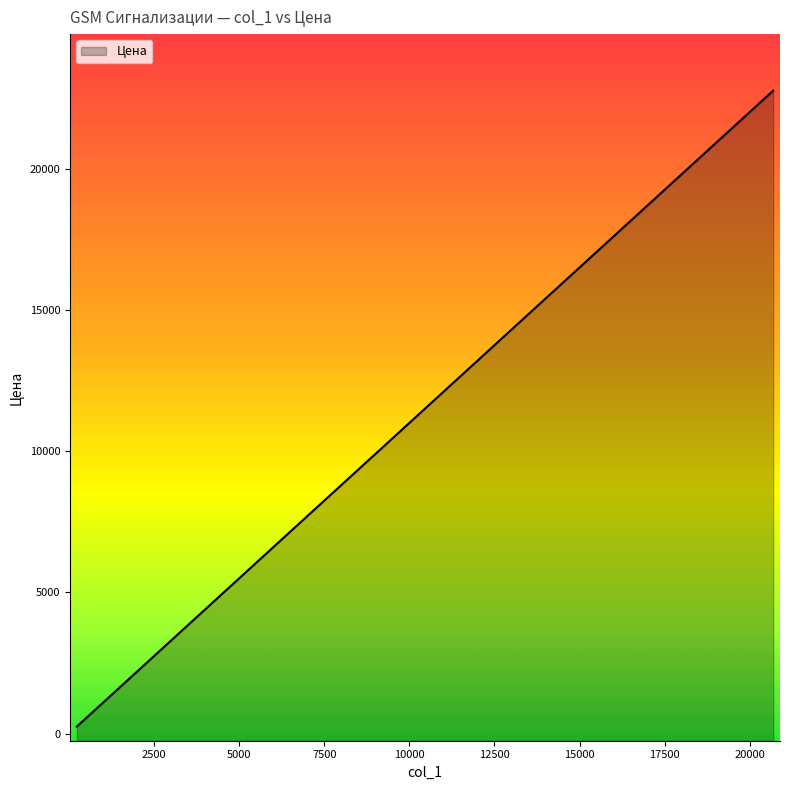

Which has a higher value, 14 or 32?

14